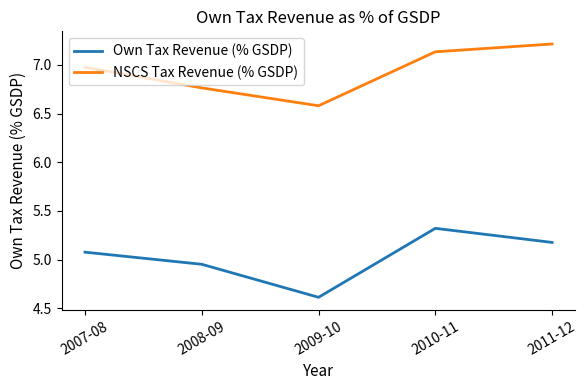

True or false: Own Tax Revenue (% GSDP) has more than 2 interior local peaks.

False